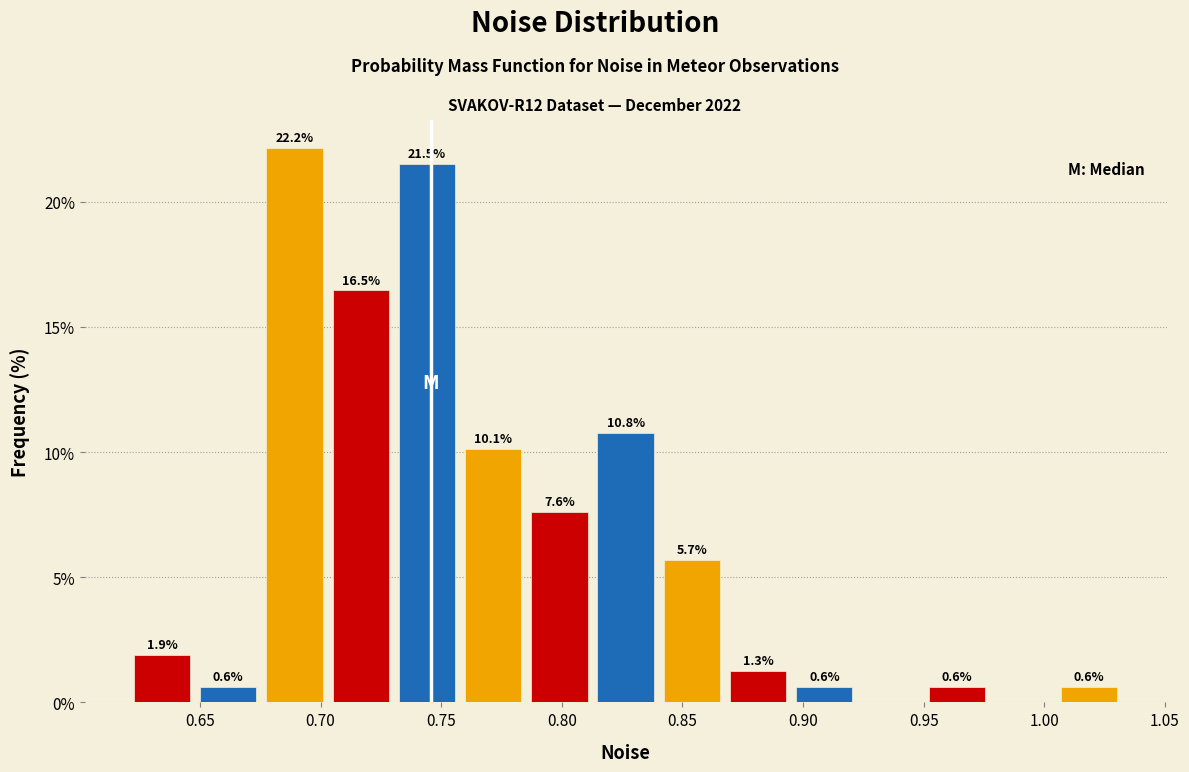

Over which range of the x-axis is the bar tallest?

0.675 to 0.705